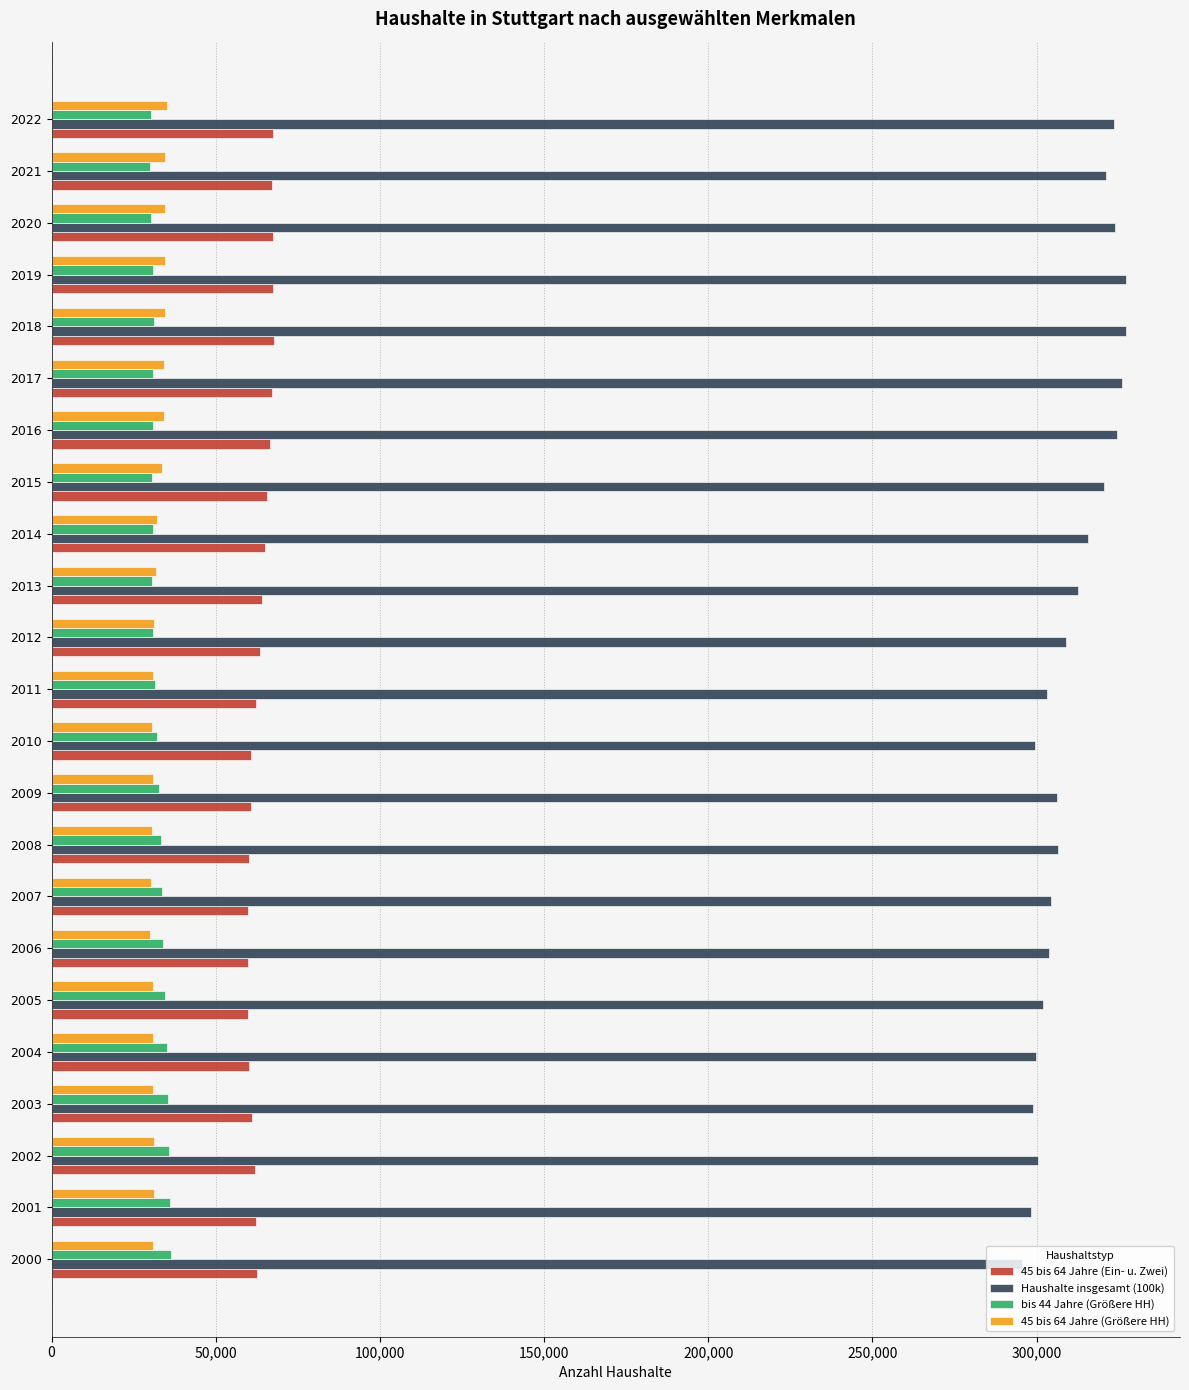

What is the minimum value shown in the chart?

29864